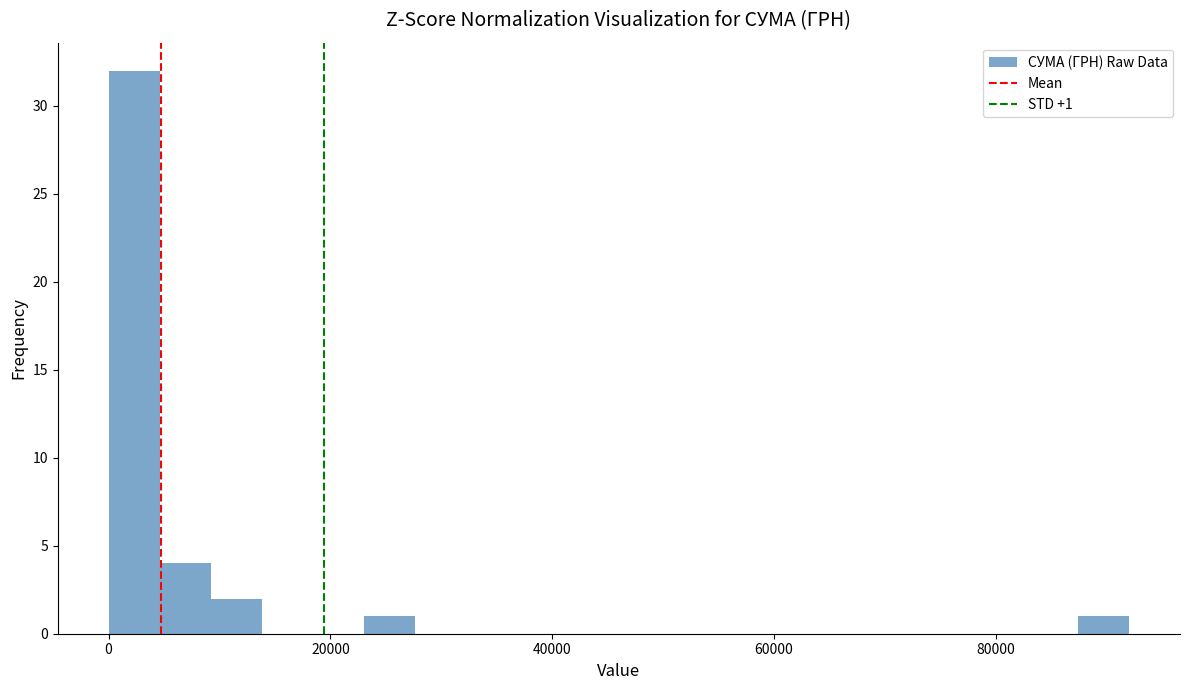

Read against the x-axis, roughly where is the centre of the tallest bar?

2000